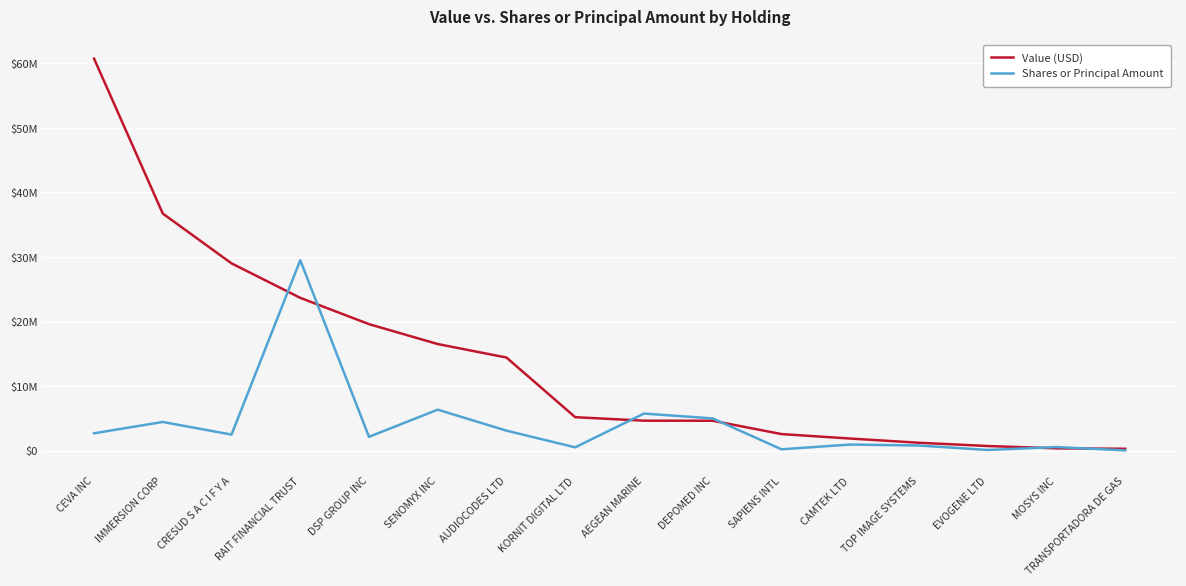

What are all the series names shown in the legend?

Value (USD), Shares or Principal Amount